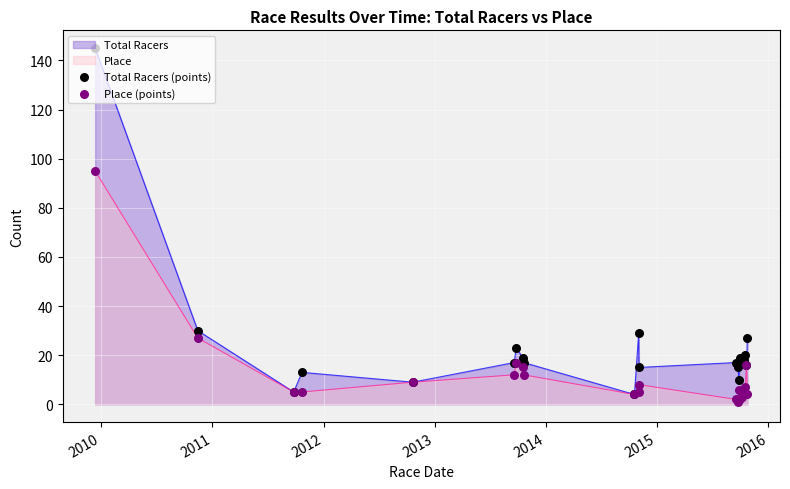

Which series has the largest total across all categories?

Total Racers